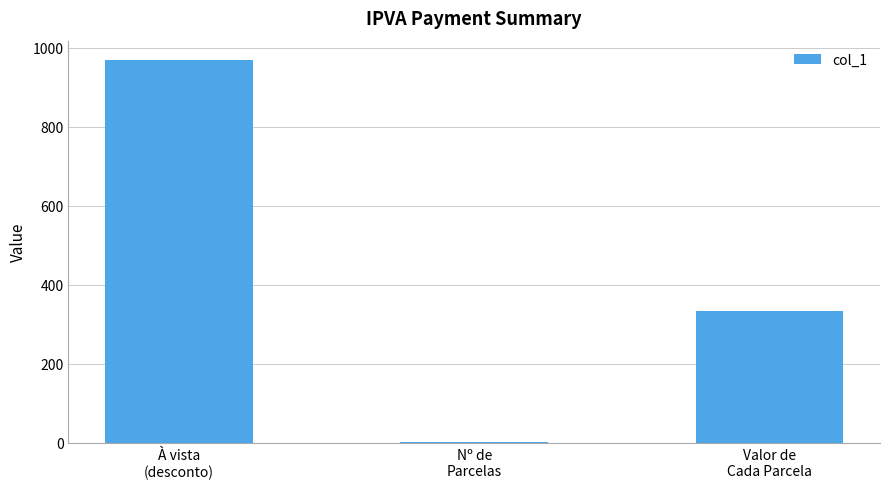

Which category has the highest value across all series?

À vista
(desconto)